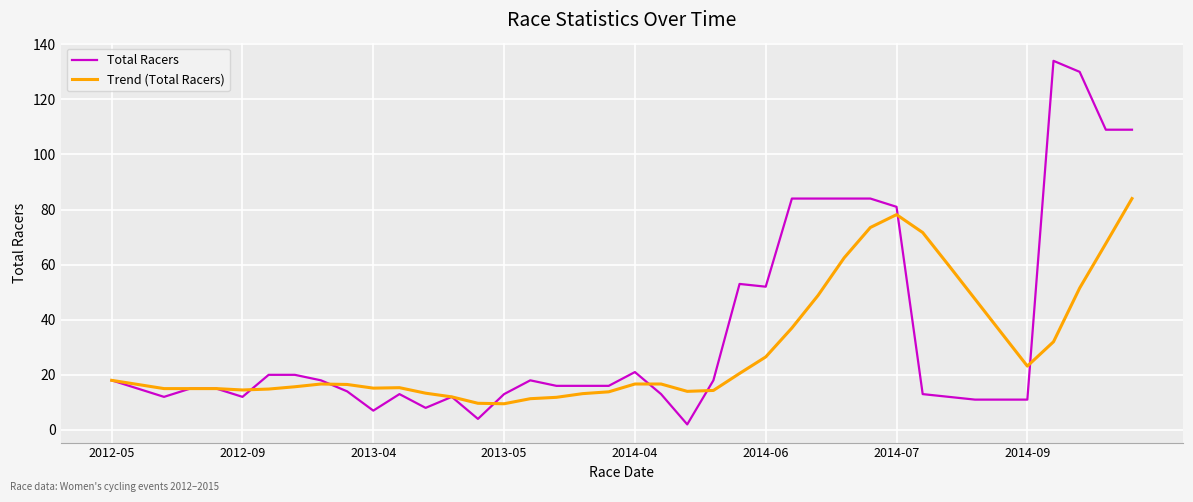

Which series has the largest range (max minus min)?

Total Racers